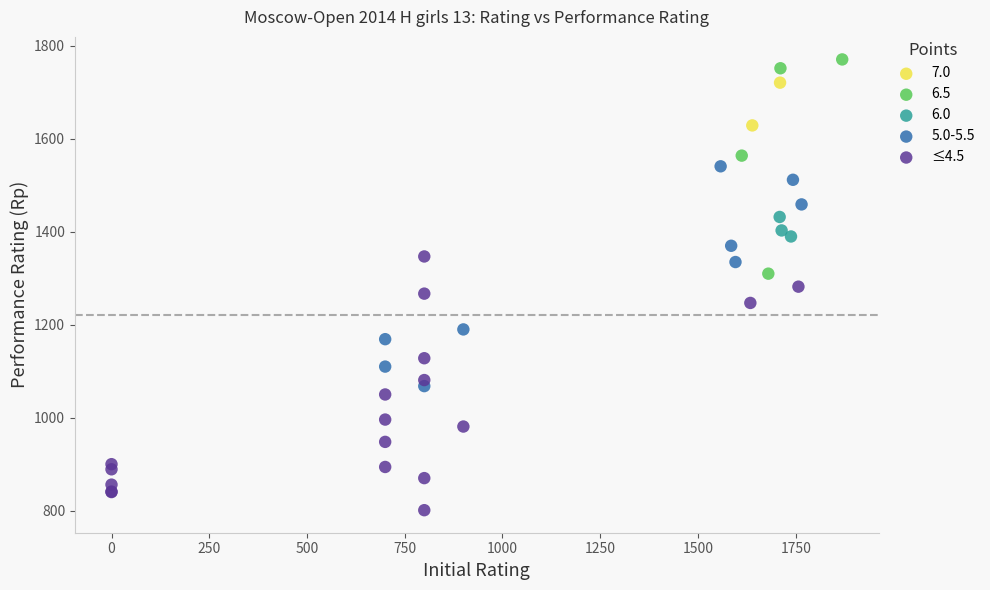

What are all the series names shown in the legend?

7.0, 6.5, 6.0, 5.0-5.5, ≤4.5